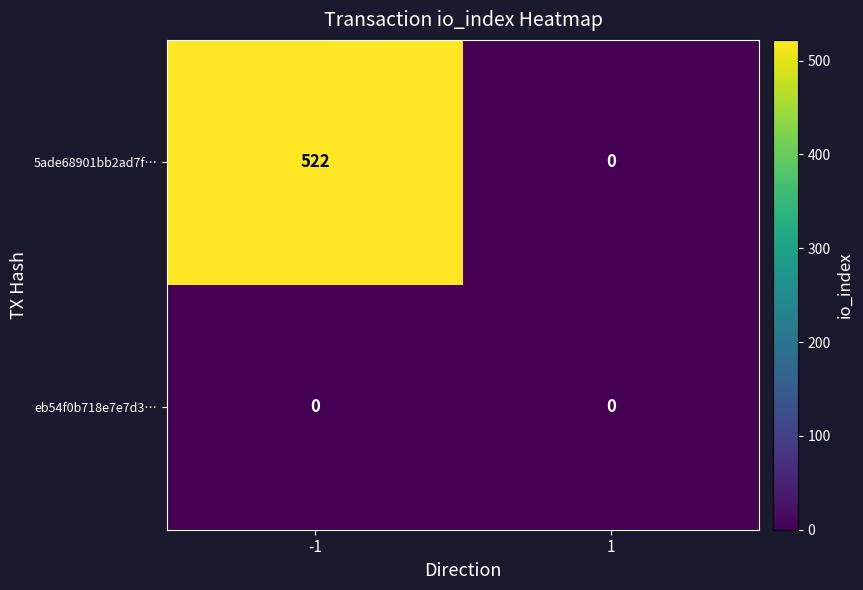

List the series in order of their peak value, lowest first.

eb54f0b718e7e7d3…, 5ade68901bb2ad7f…